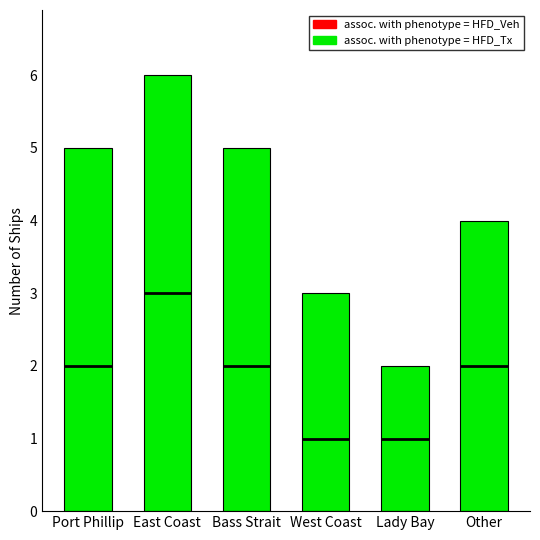

Which category has the highest value across all series?

East Coast